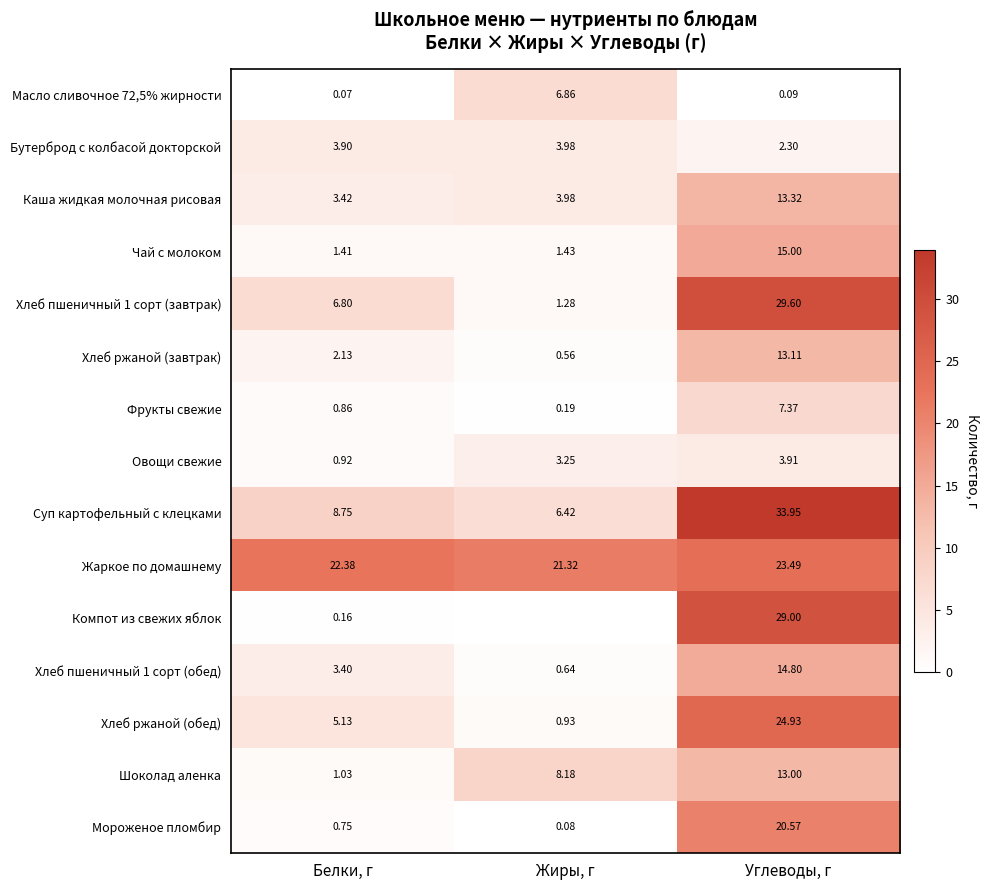

Which label corresponds to the largest value in the chart?

Углеводы, г